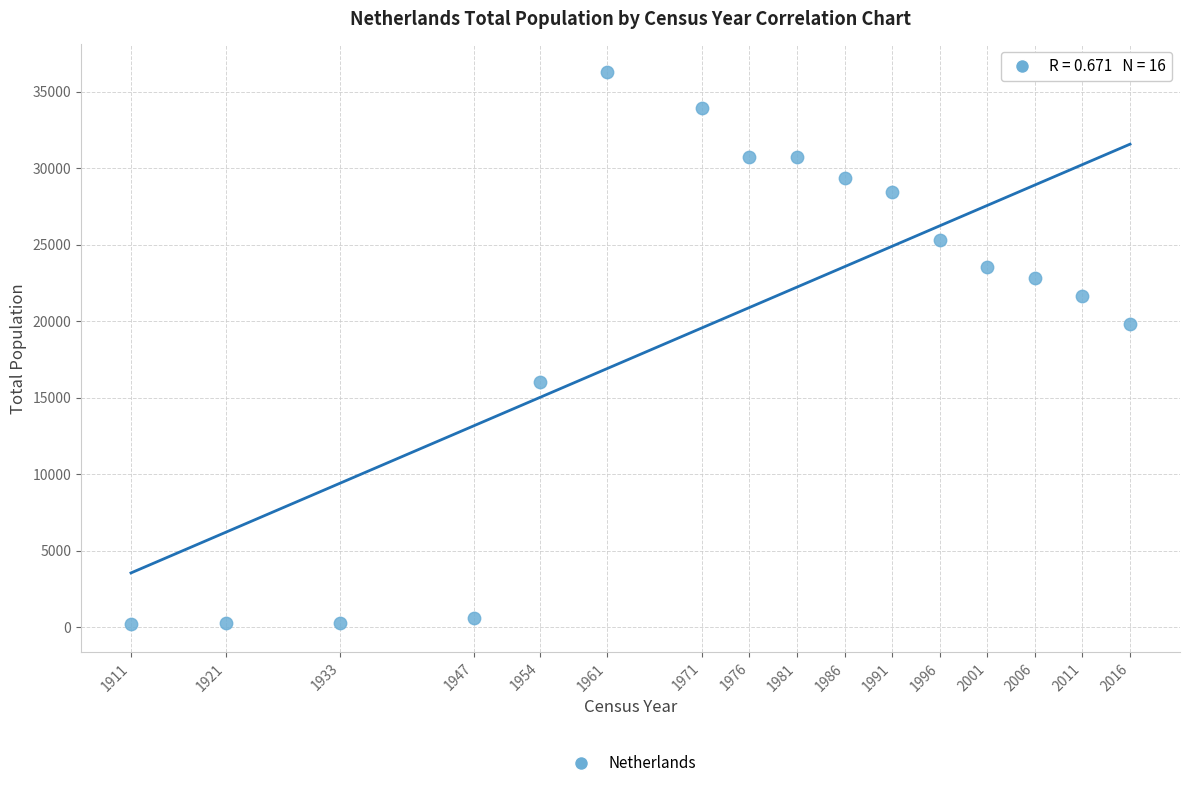

What Y value in the scatter plot is closest to 18235?

19818